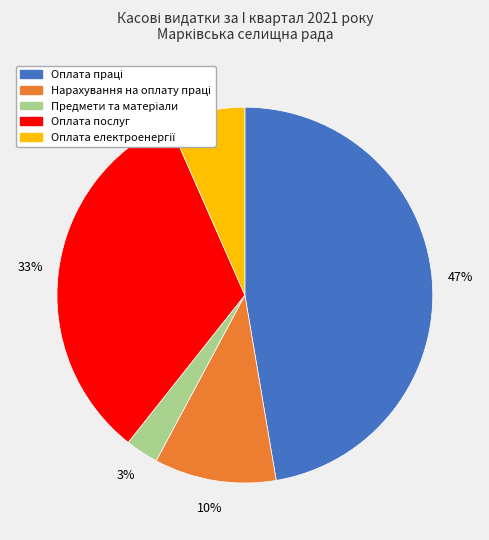

To the nearest percent, what is the average slice percentage?

20%